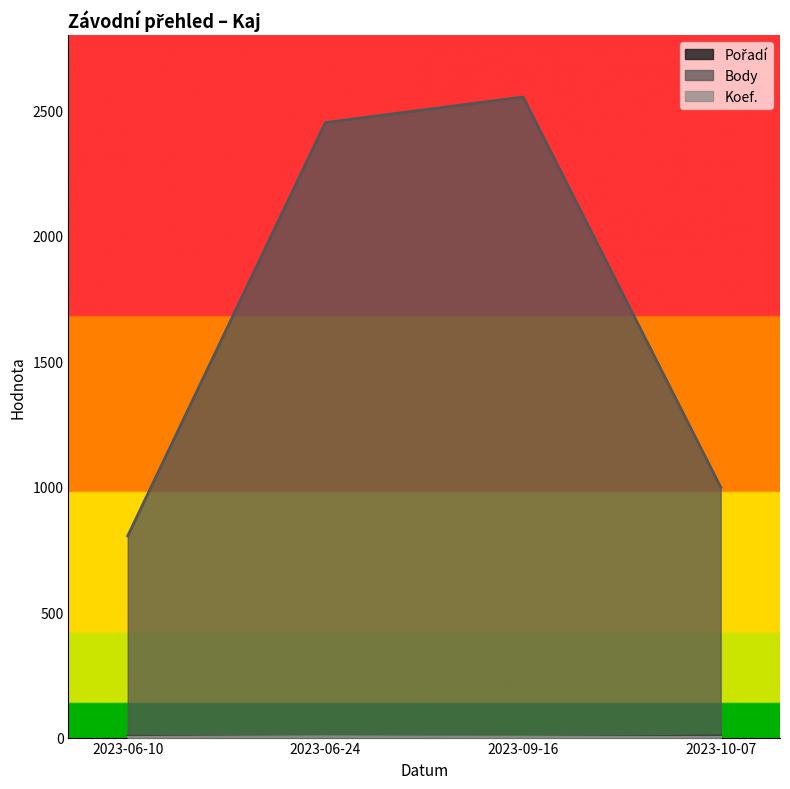

Which series has the widest spread of values?

Body